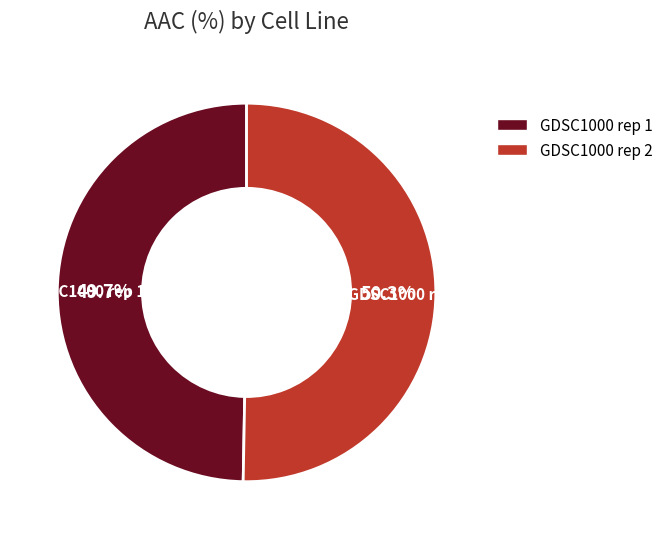

To the nearest percent, what percentage of the pie is GDSC1000 rep 1?

50%